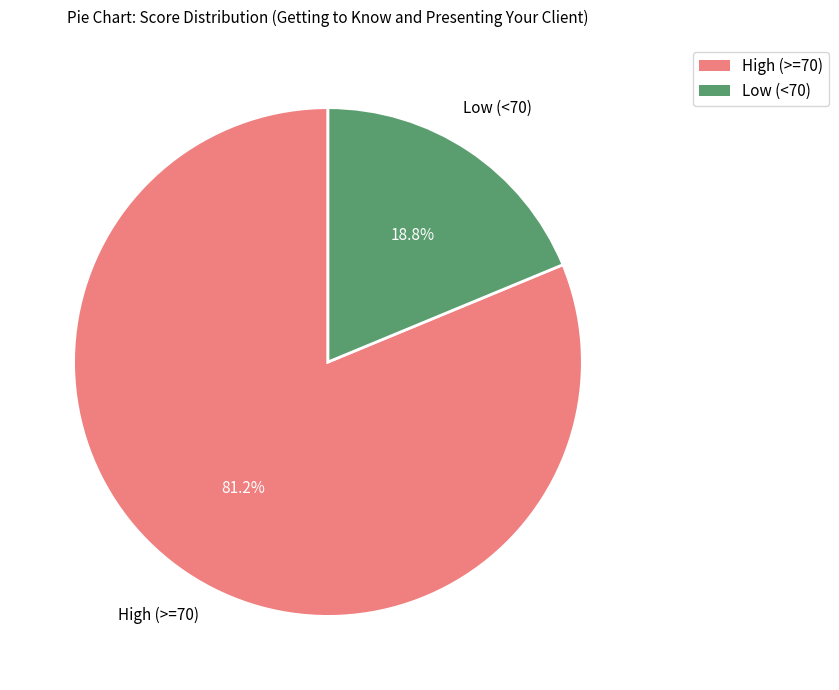

Does any single category account for the majority?

Yes